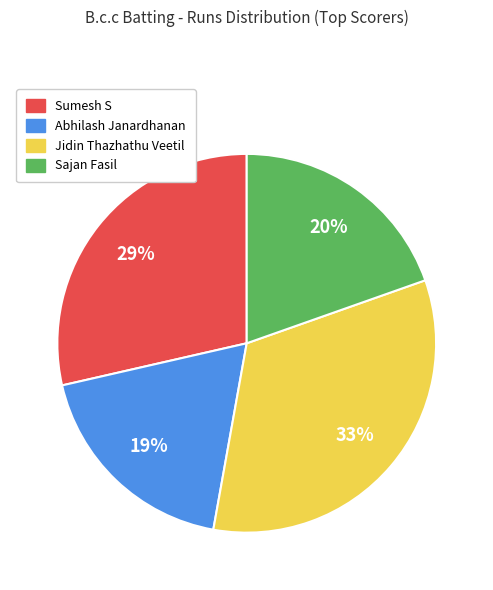

To the nearest percent, what portion does Jidin Thazhathu Veetil represent?

33%